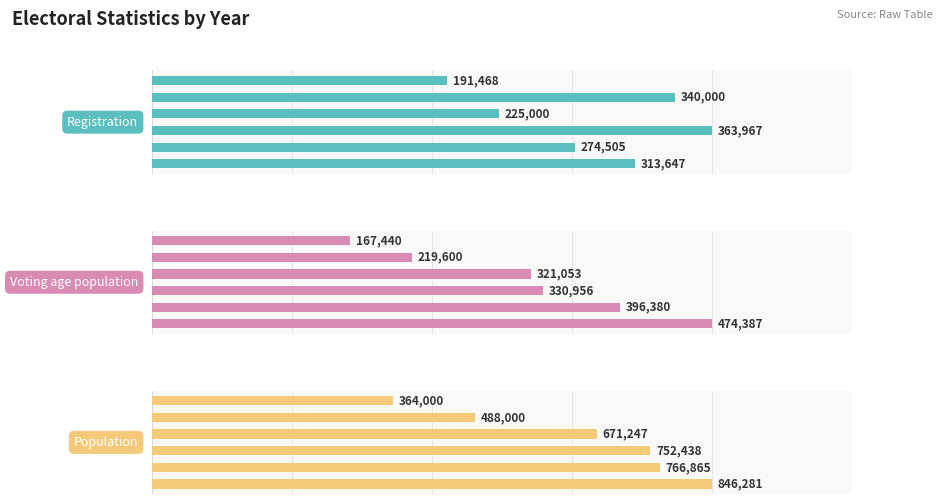

What is the highest value of the Registration series?

363967